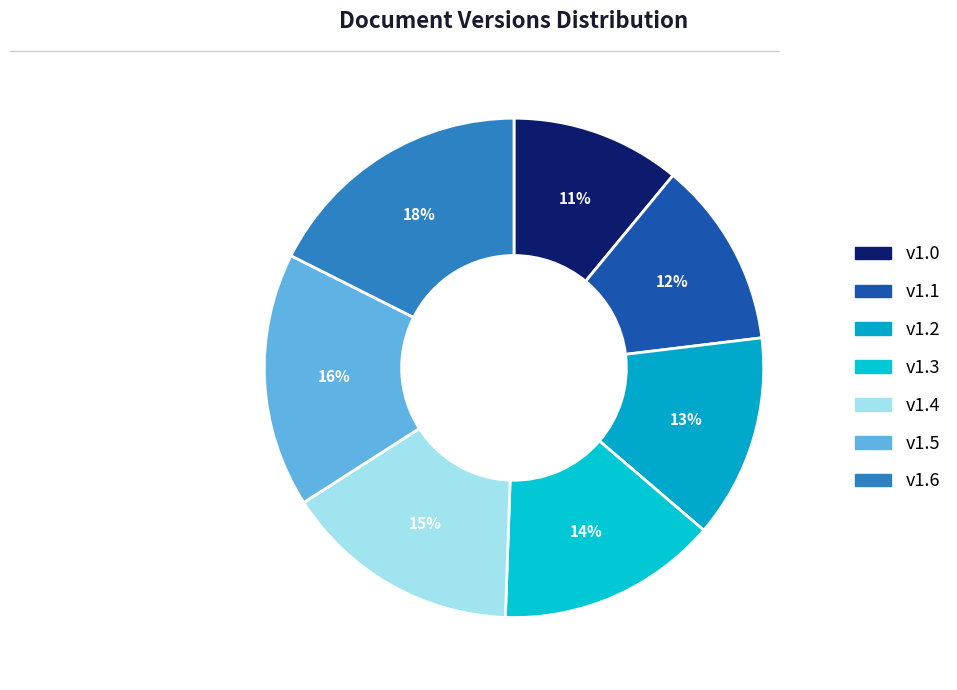

Which category has the biggest portion of the pie?

1.6